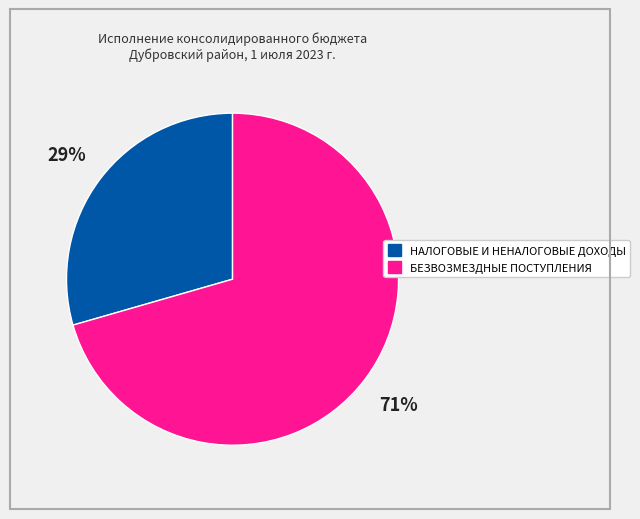

Rank the categories by value from highest to lowest.

БЕЗВОЗМЕЗДНЫЕ ПОСТУПЛЕНИЯ, НАЛОГОВЫЕ И НЕНАЛОГОВЫЕ ДОХОДЫ